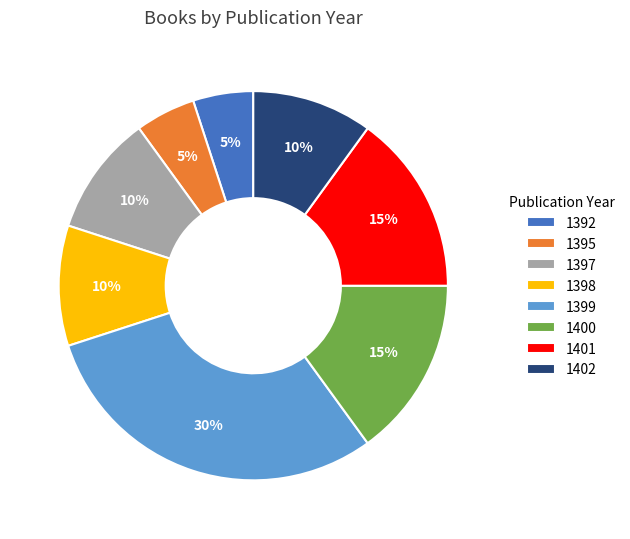

Which slice is the largest?

1399